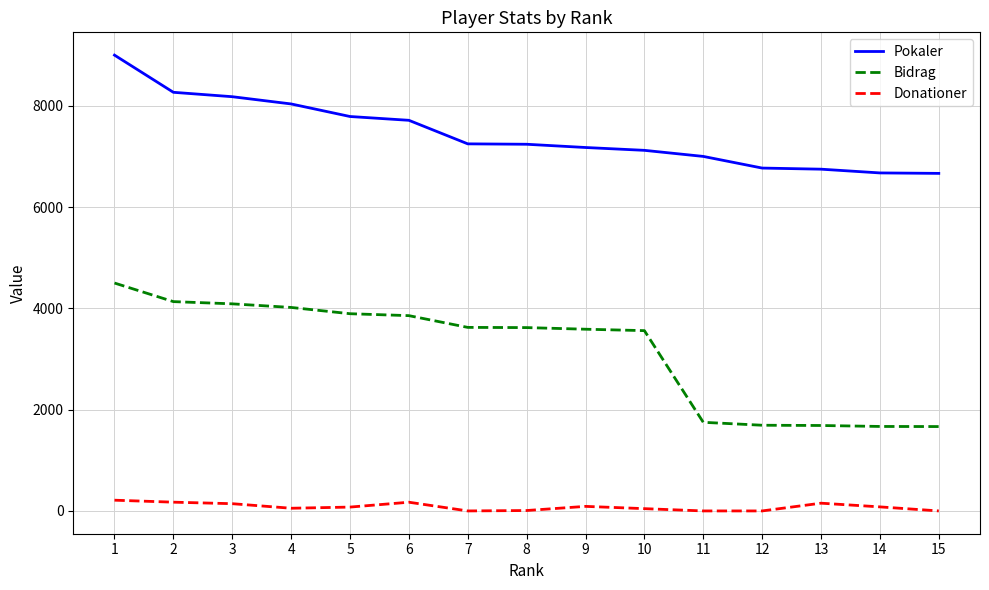

The value of Pokaler at 5 is 7788. True or false?

True